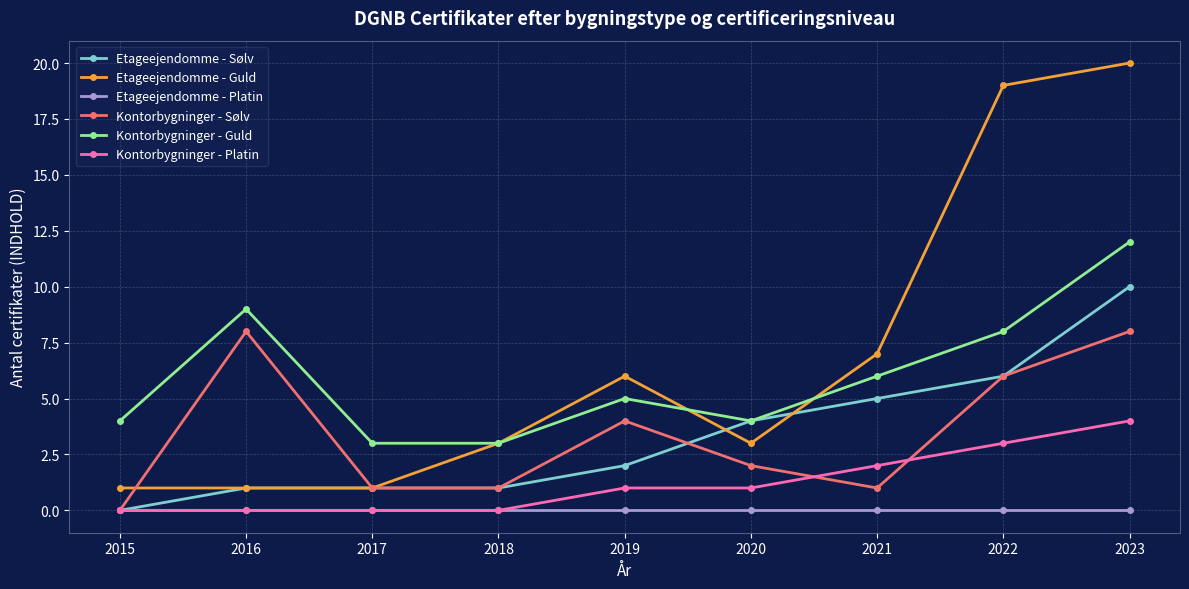

What is the value of the Kontorbygninger - Sølv point at the 5th from the left?

4